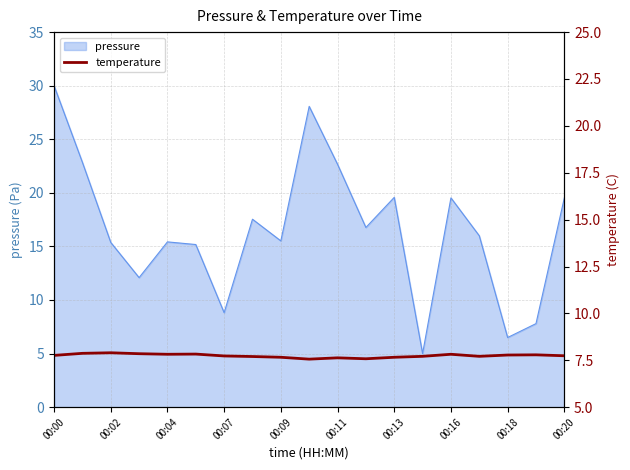

What is the highest value of the pressure series?

30.0